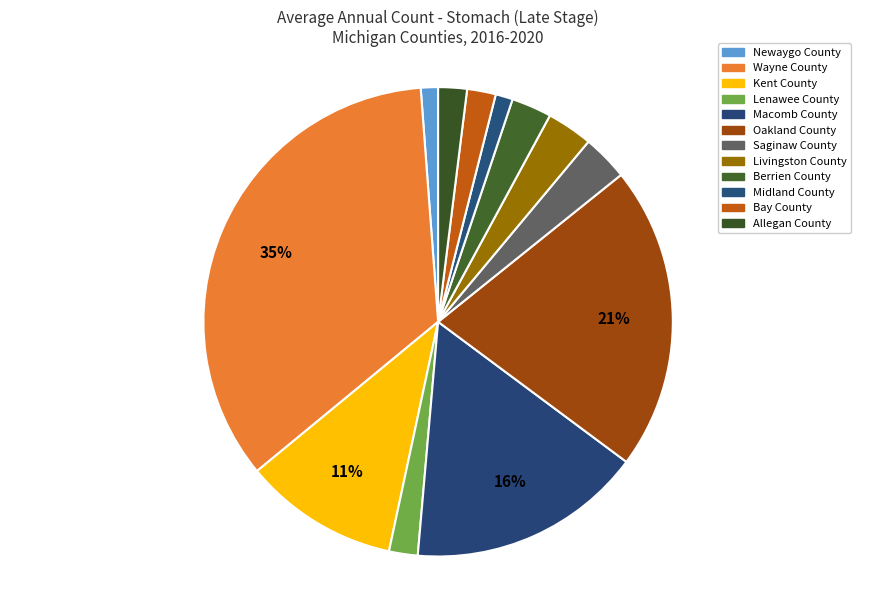

Which category has the biggest portion of the pie?

Wayne County